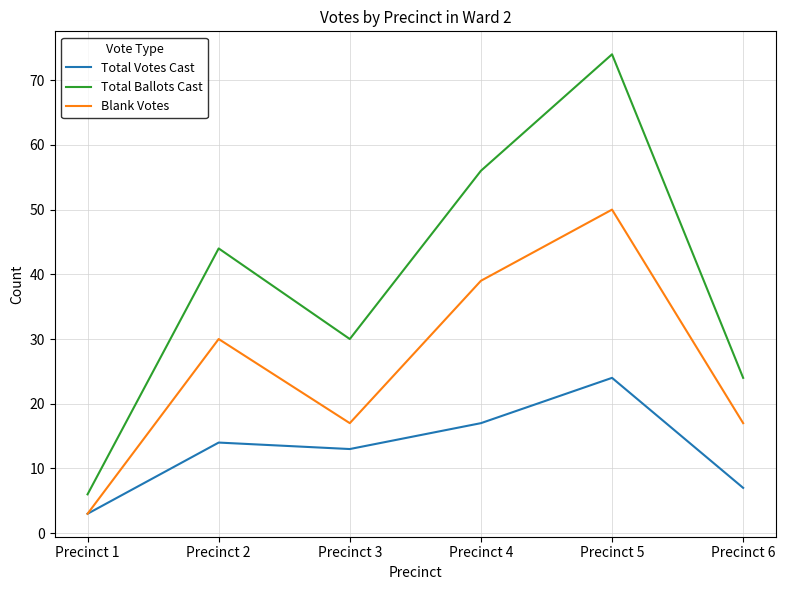

What are all the series names shown in the legend?

Total Votes Cast, Total Ballots Cast, Blank Votes